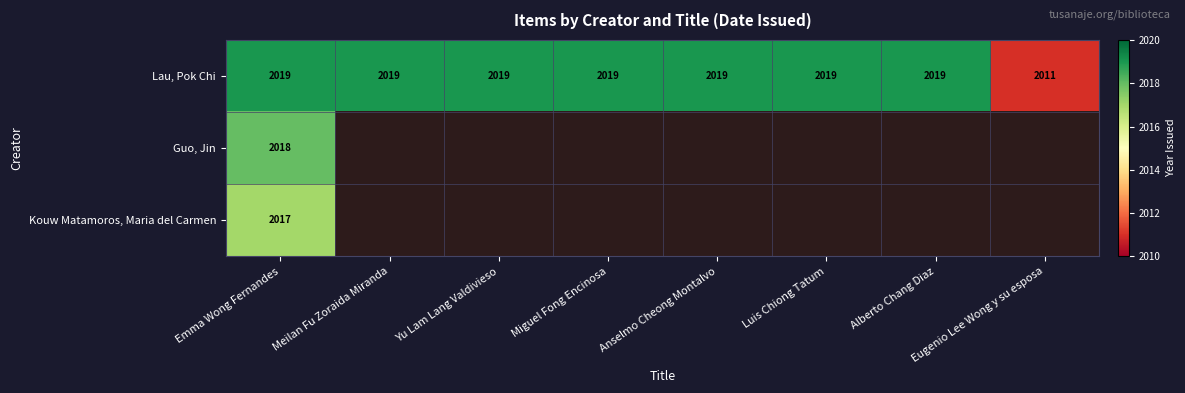

Between Yu Lam Lang Valdivieso and Anselmo Cheong Montalvo, which is larger?

Yu Lam Lang Valdivieso